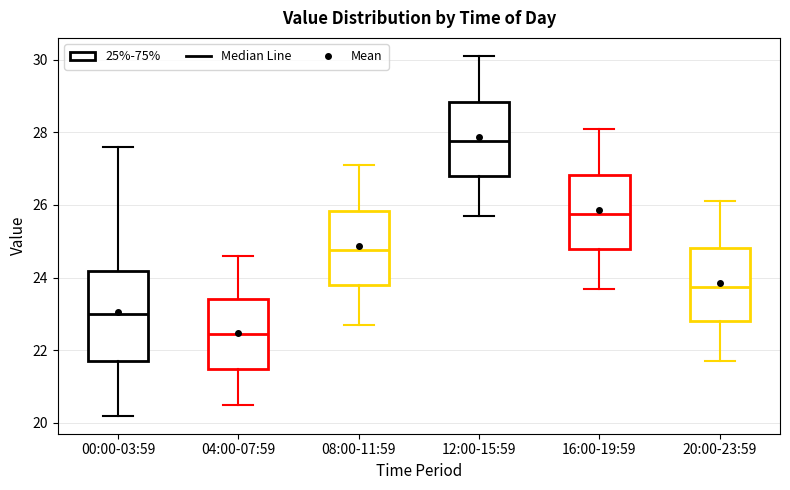

Reading left to right, transcribe this box plot: for each box, give where its median line is, the range the box spans, and where its two whiskers end, as read against the y-axis. The values are not printed on the chart, so give them approximately, as read against the axis.

00:00-03:59: median 23.0, box 21.8 to 24.2, whiskers 20.2 to 27.6
04:00-07:59: median 22.4, box 21.4 to 23.4, whiskers 20.6 to 24.6
08:00-11:59: median 24.8, box 23.8 to 25.8, whiskers 22.8 to 27.2
12:00-15:59: median 27.8, box 26.8 to 28.8, whiskers 25.8 to 30.2
16:00-19:59: median 25.8, box 24.8 to 26.8, whiskers 23.8 to 28.2
20:00-23:59: median 23.8, box 22.8 to 24.8, whiskers 21.8 to 26.2